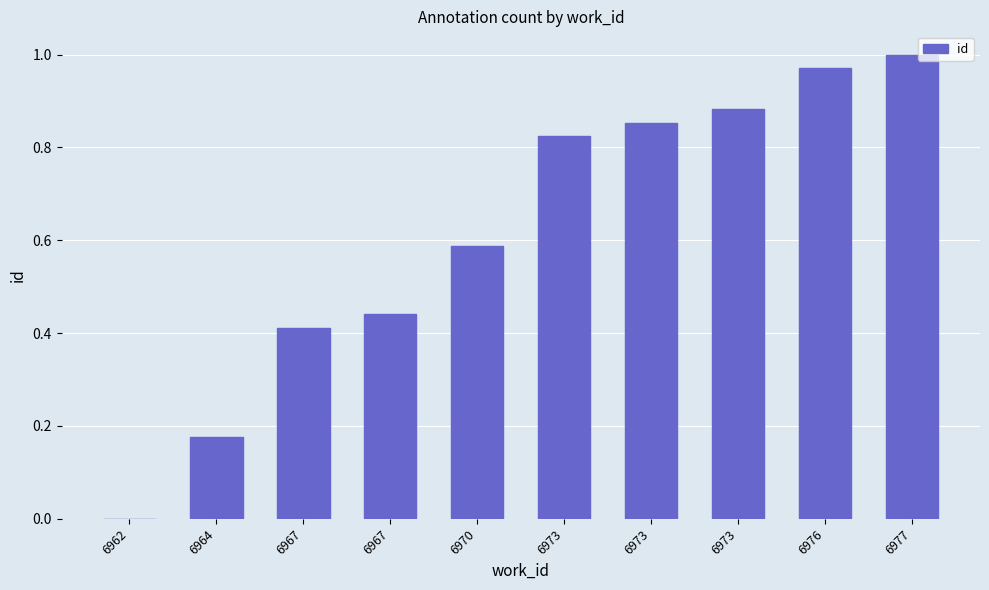

Rank the categories by value from highest to lowest.

6977, 6976, 6973, 6973, 6973, 6970, 6967, 6967, 6964, 6962